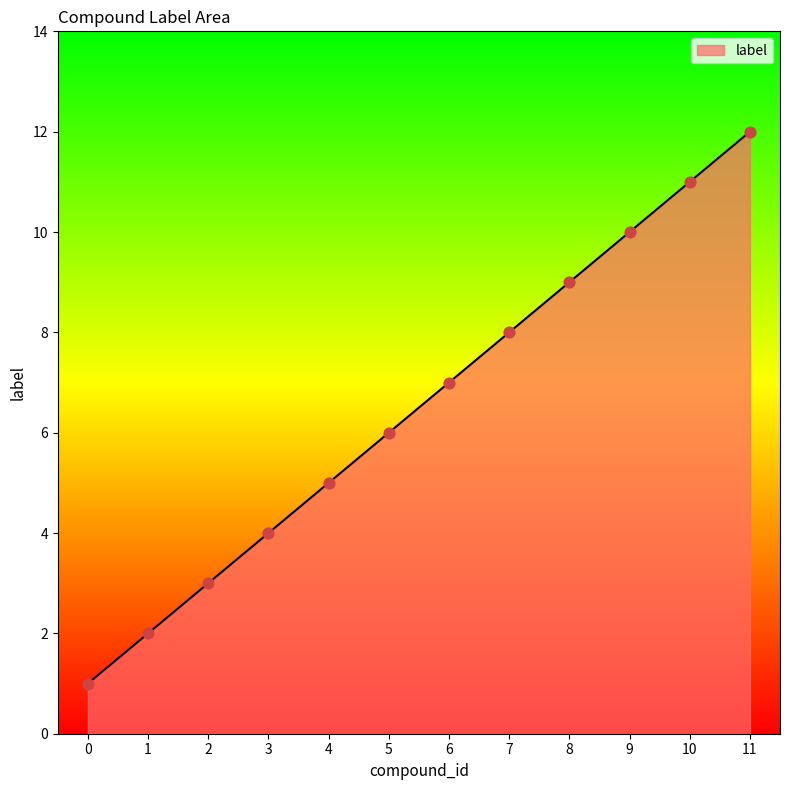

What is the ratio of the value at 8 to the value at 1?

4.5